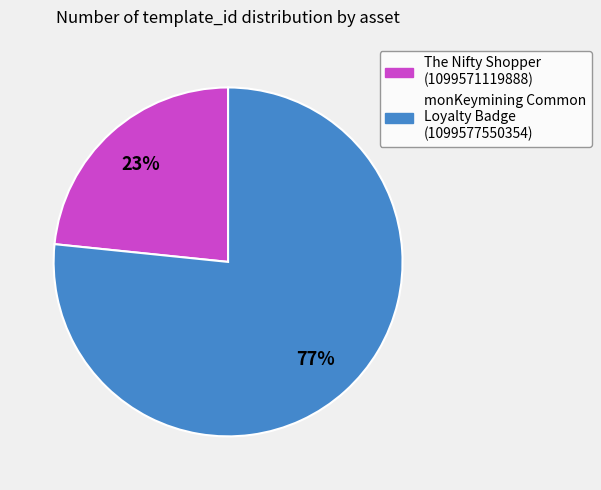

Is there any slice that represents more than half of the pie?

Yes